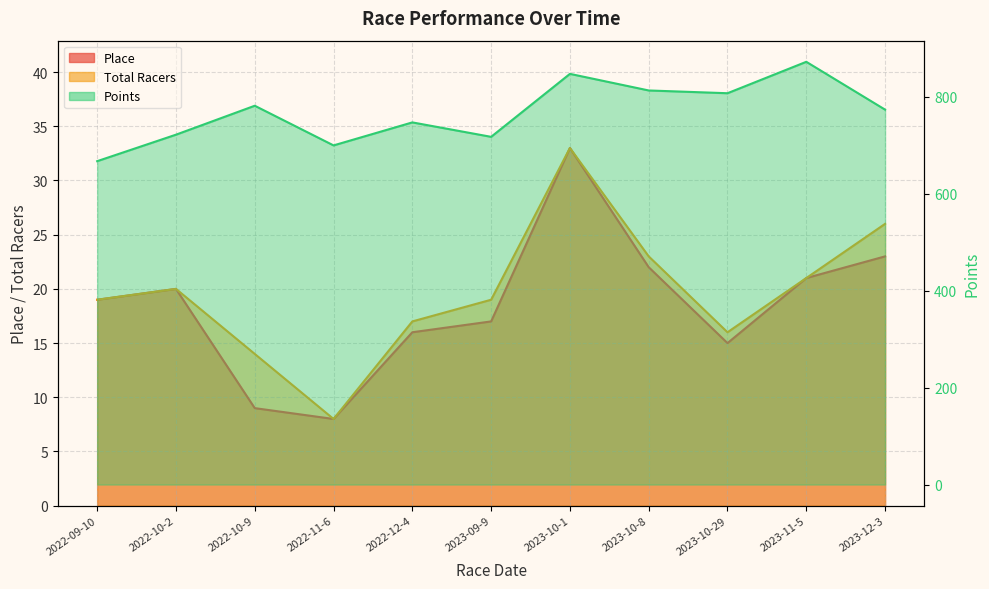

At how many categories does at least one series exceed 362?

11